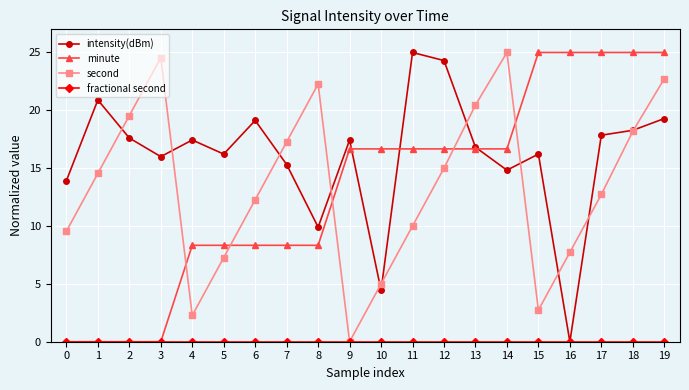

Is this an area chart (filled region under the line)?

No